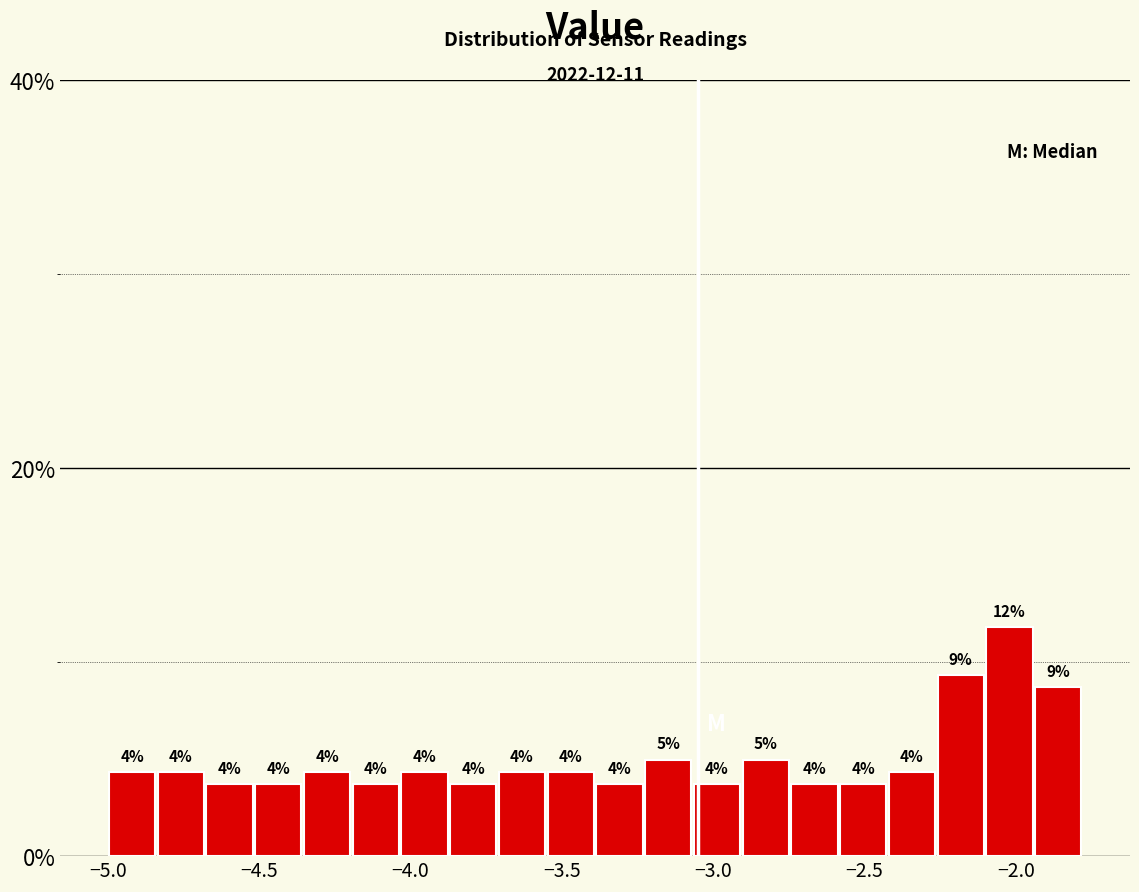

Read against the x-axis, roughly where is the centre of the tallest bar?

-2.00